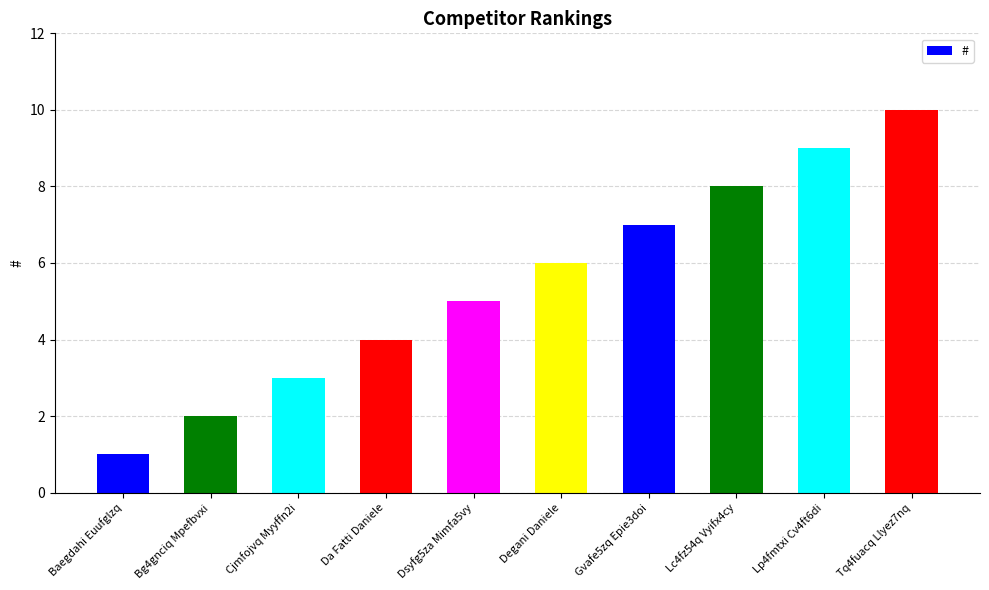

Are the bars horizontal?

No